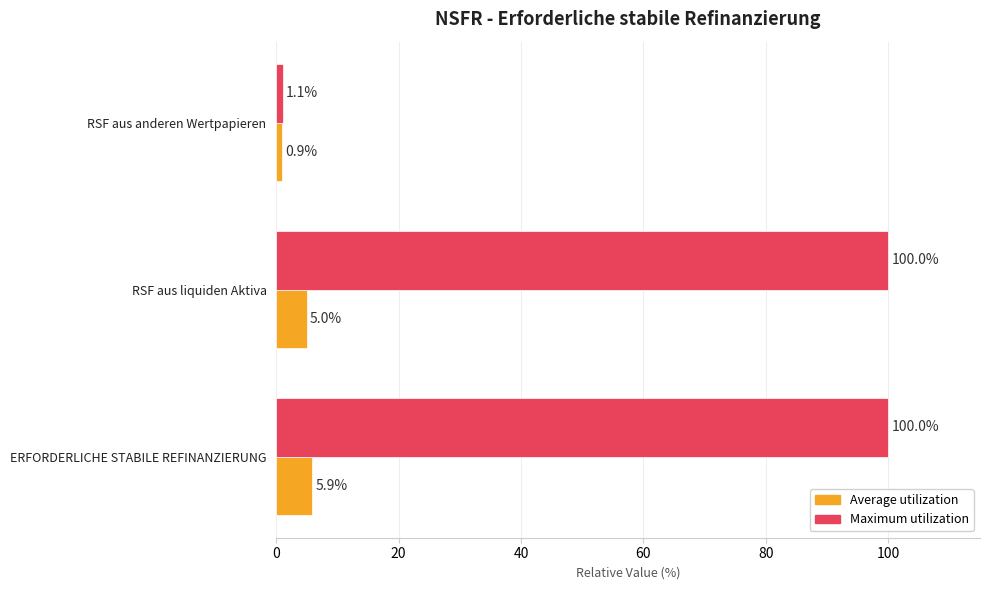

Rank the series by their average value, from lowest to highest.

Average utilization, Maximum utilization